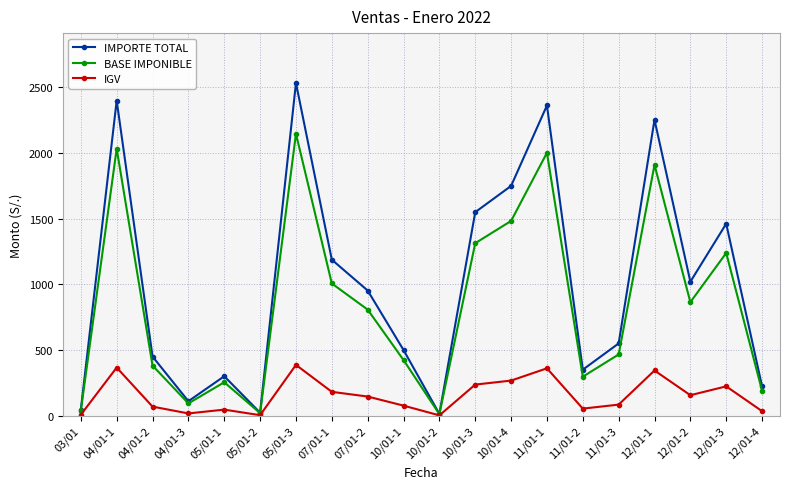

What is the label of the 16th point from the right?

05/01-1